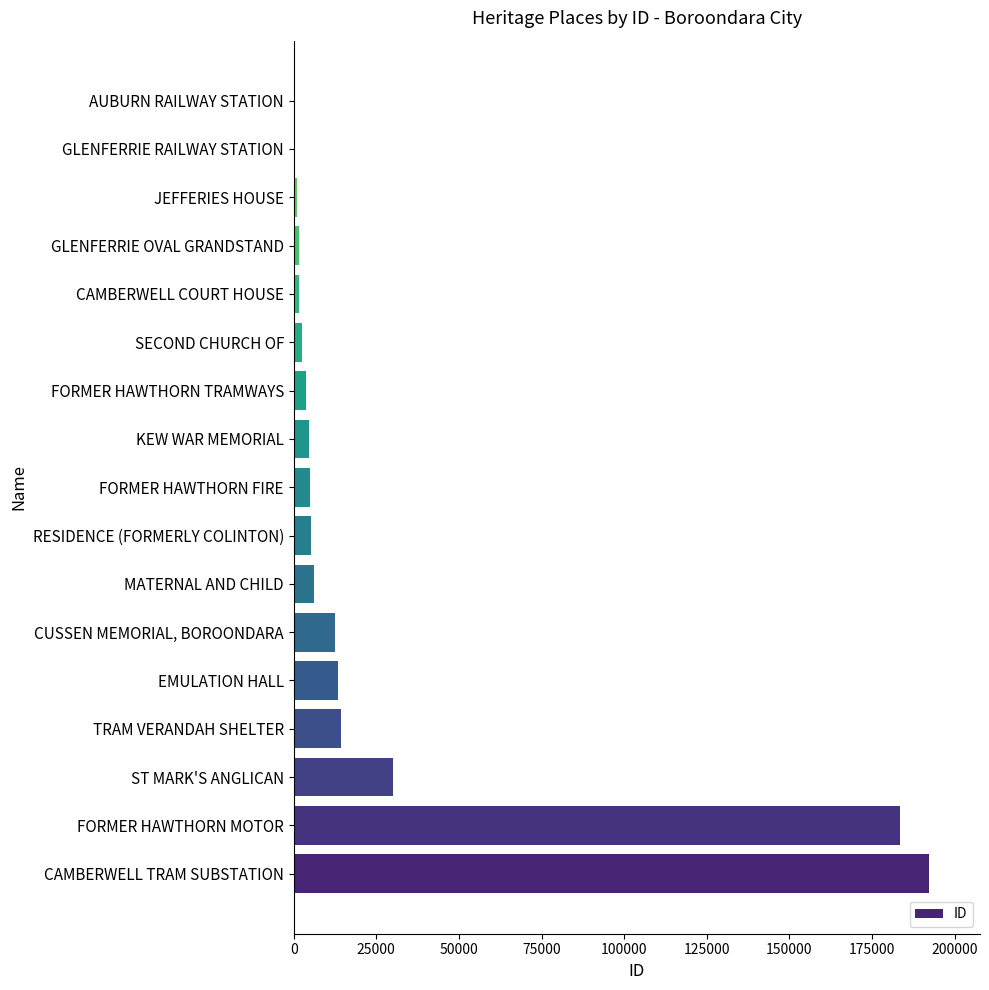

The value at CAMBERWELL TRAM SUBSTATION is 307029. True or false?

False